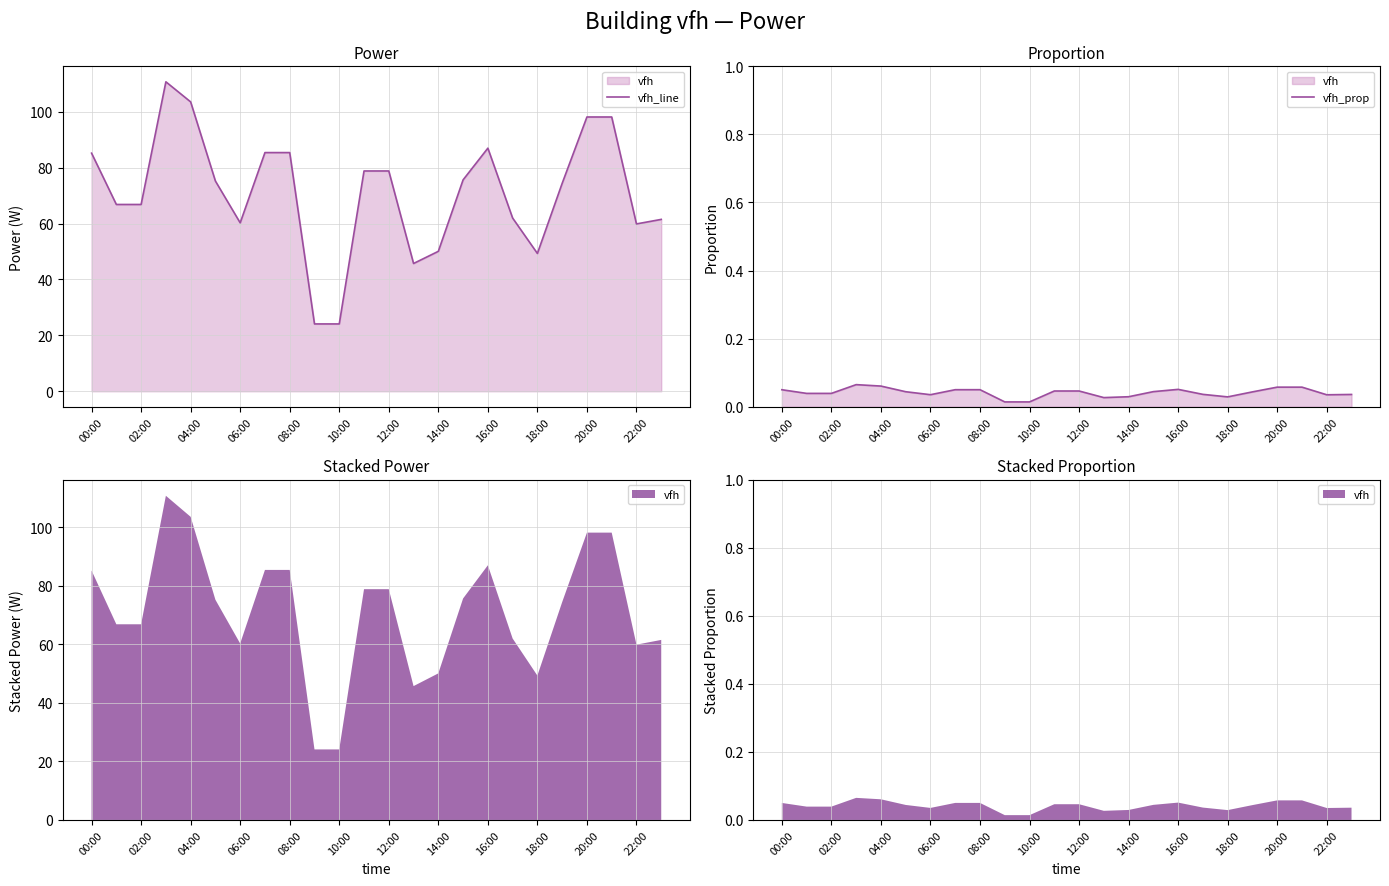

What is the spread (max minus min) of values at 15?

75.6